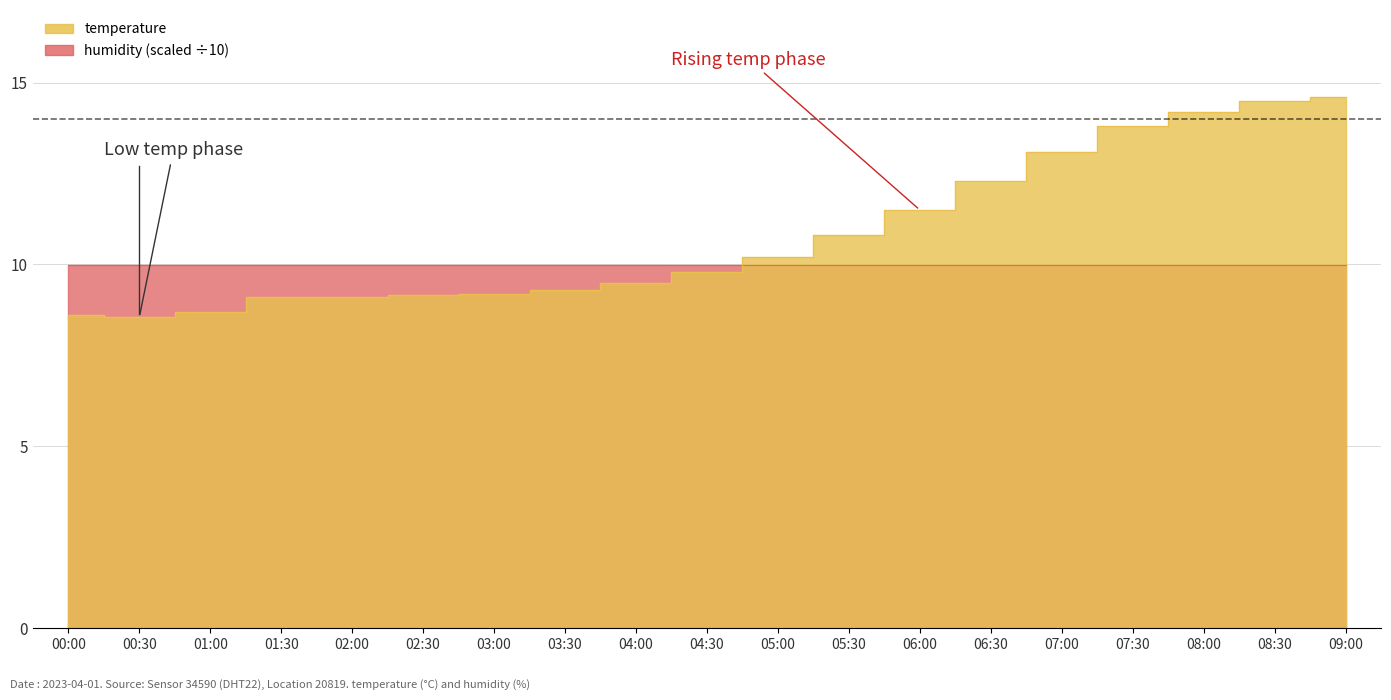

Read the value at 01:00.

8.7